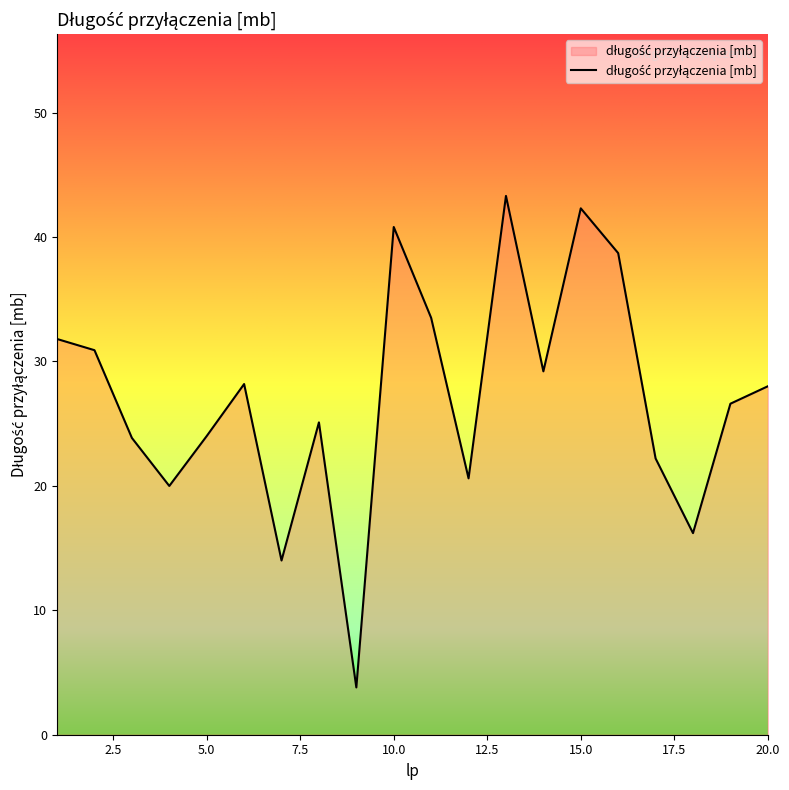

Count the number of data series in this chart.

1